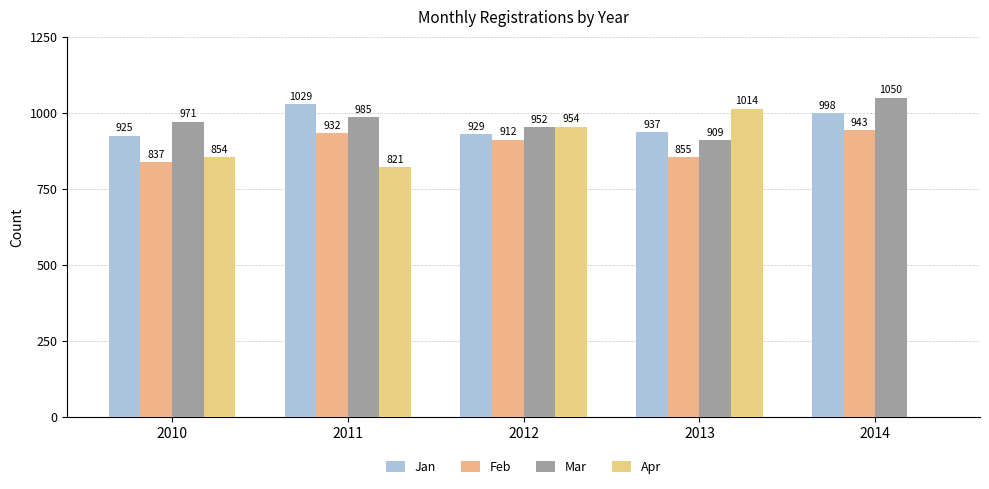

What are all the series names shown in the legend?

Jan, Feb, Mar, Apr